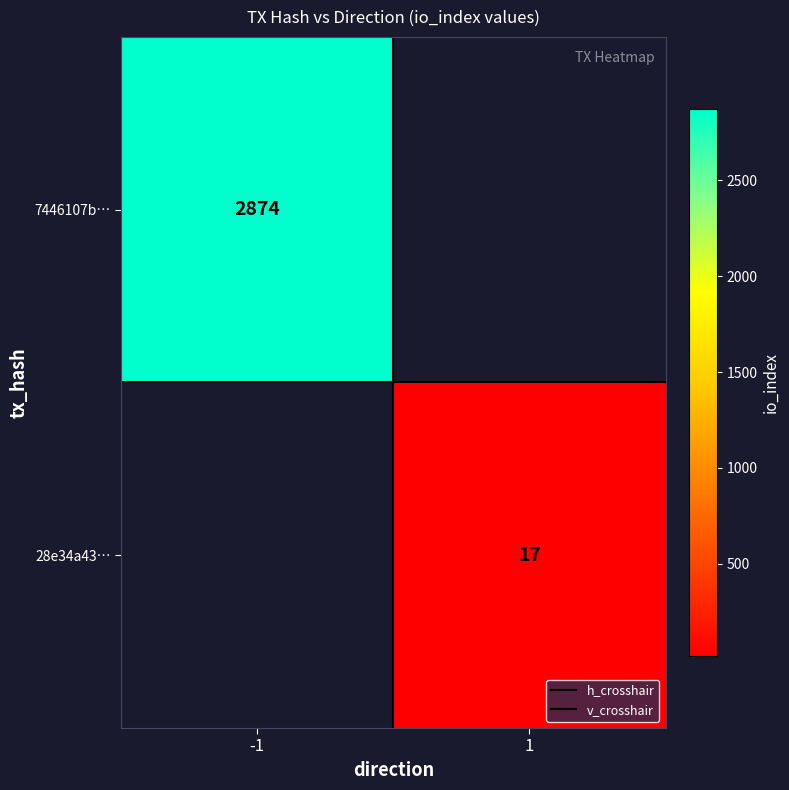

Is it true that 7446107b… equals 2874.0 at -1?

True